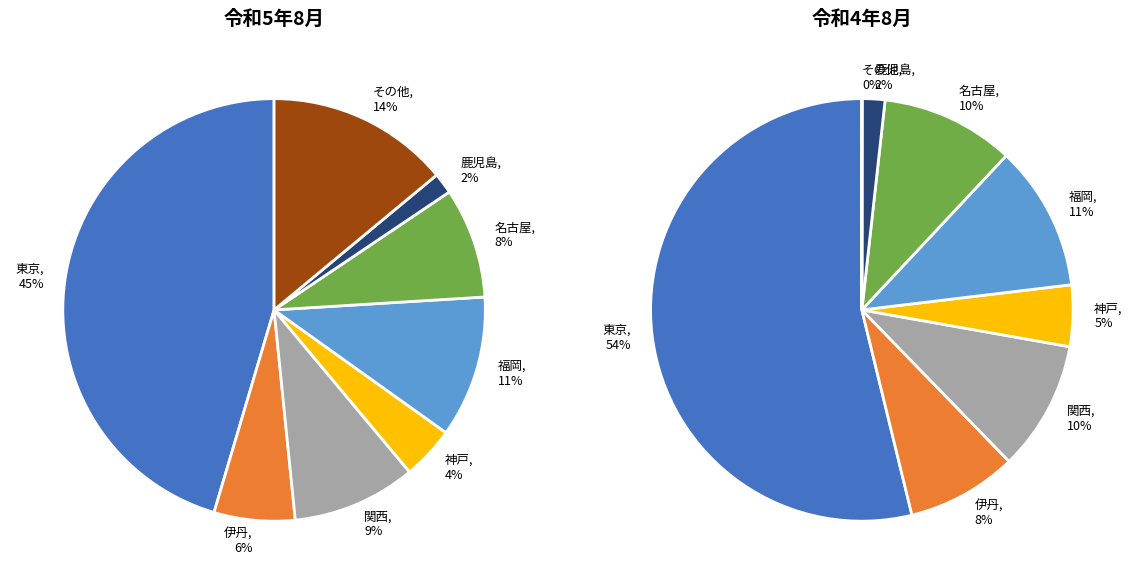

Rank the categories by 令和4年8月 value from highest to lowest.

東京, 福岡, 名古屋, 関西, 伊丹, 神戸, 鹿児島, その他